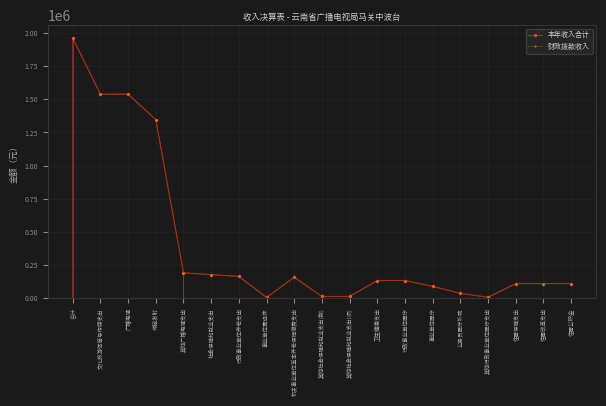

What is the maximum value for 财政拨款收入?

1961020.0